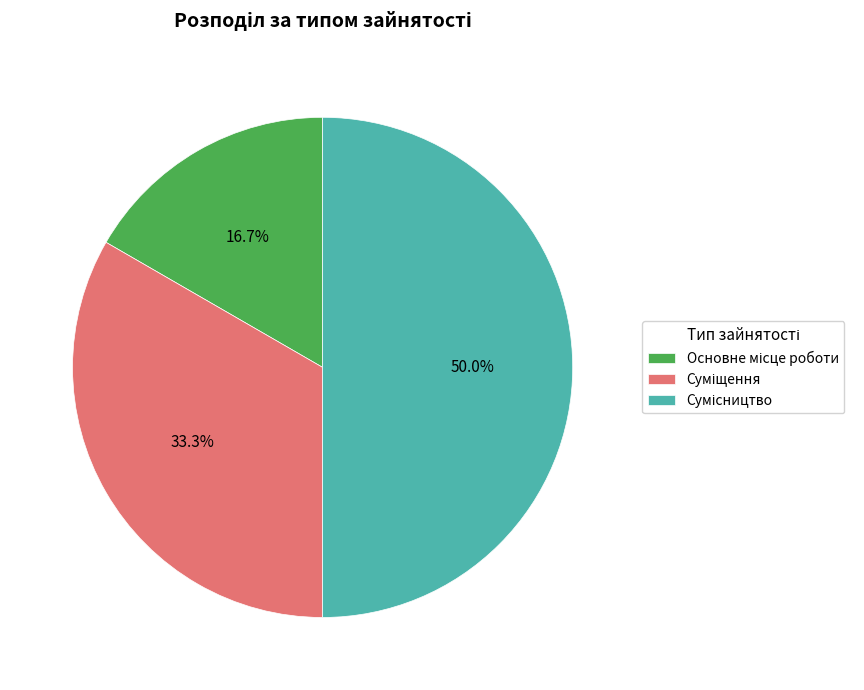

To the nearest percent, what is the combined percentage of Основне місце роботи and Суміщення?

50%